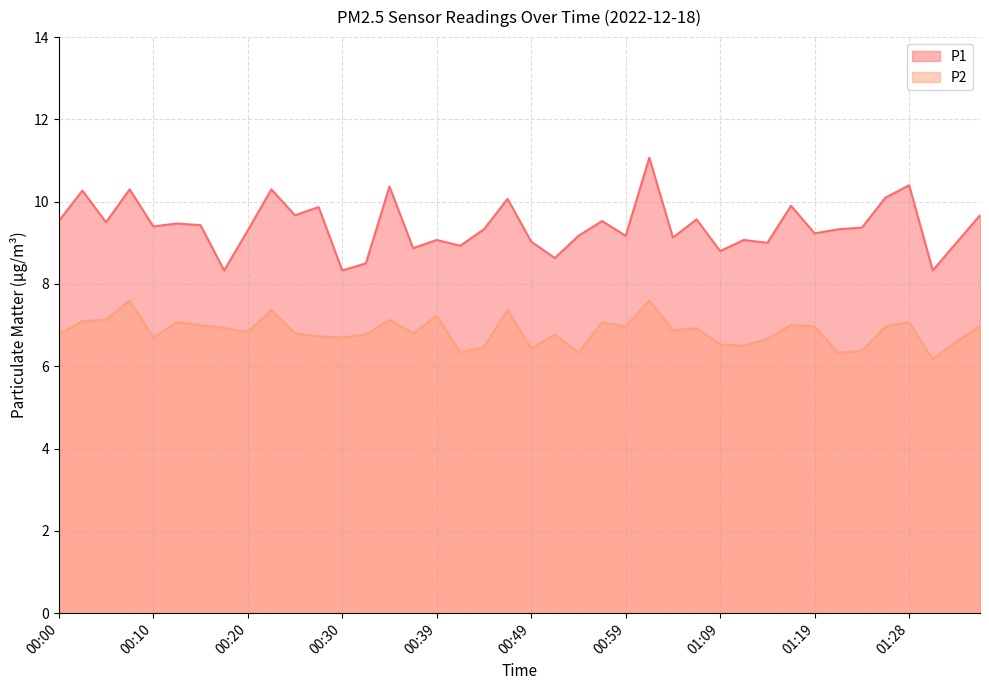

What is the lowest value of the P2 series?

6.2